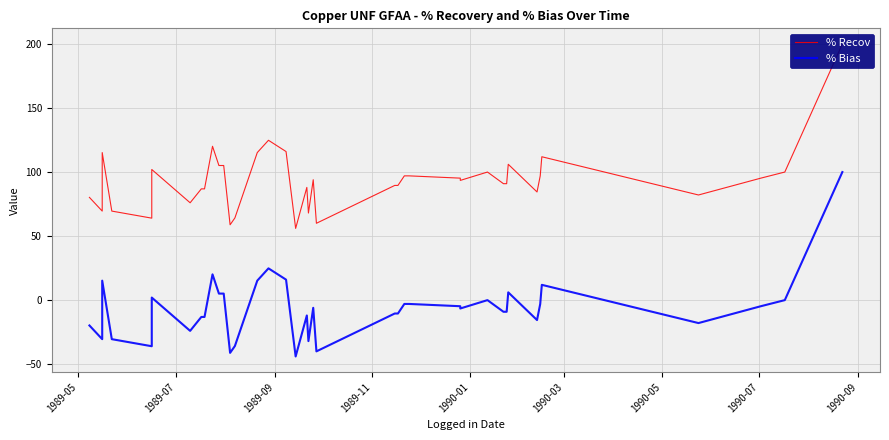

What is the value of the % Bias point at the 10th from the left?

20.1